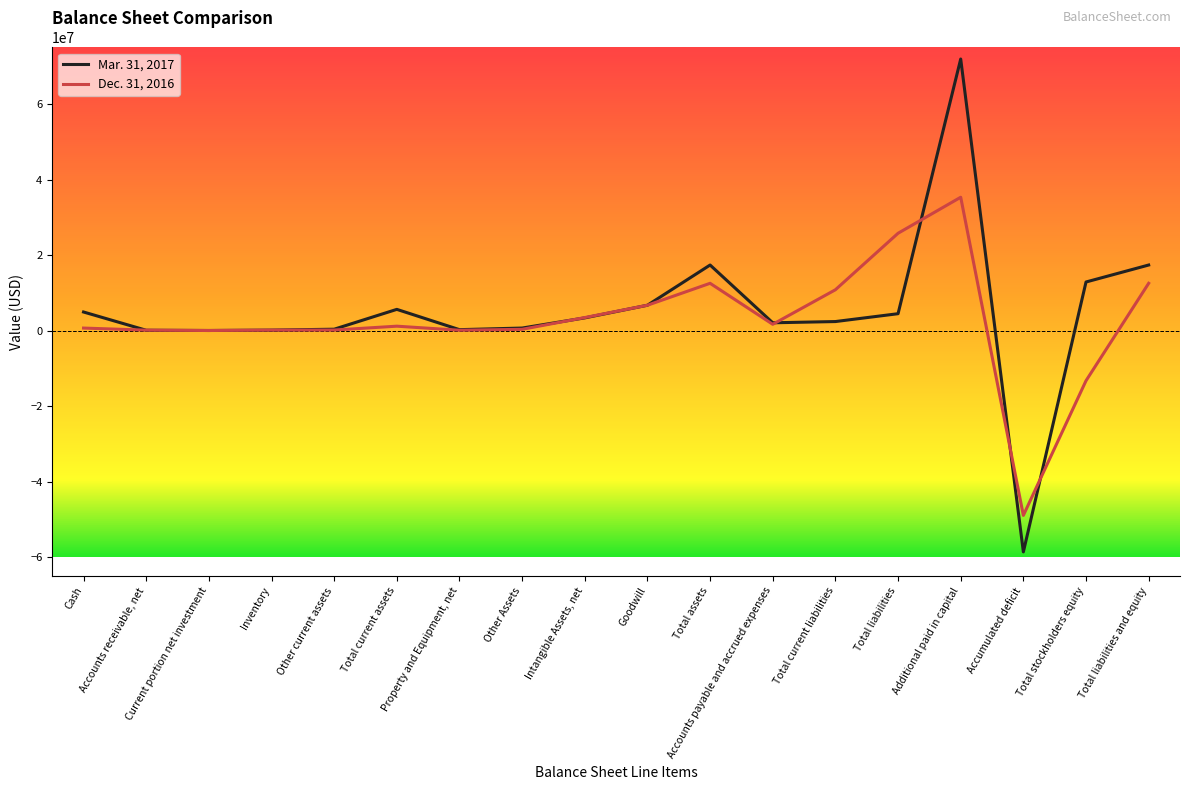

Is the value of Dec. 31, 2016 at Current portion net investment greater than the value of Mar. 31, 2017 at Total liabilities?

No